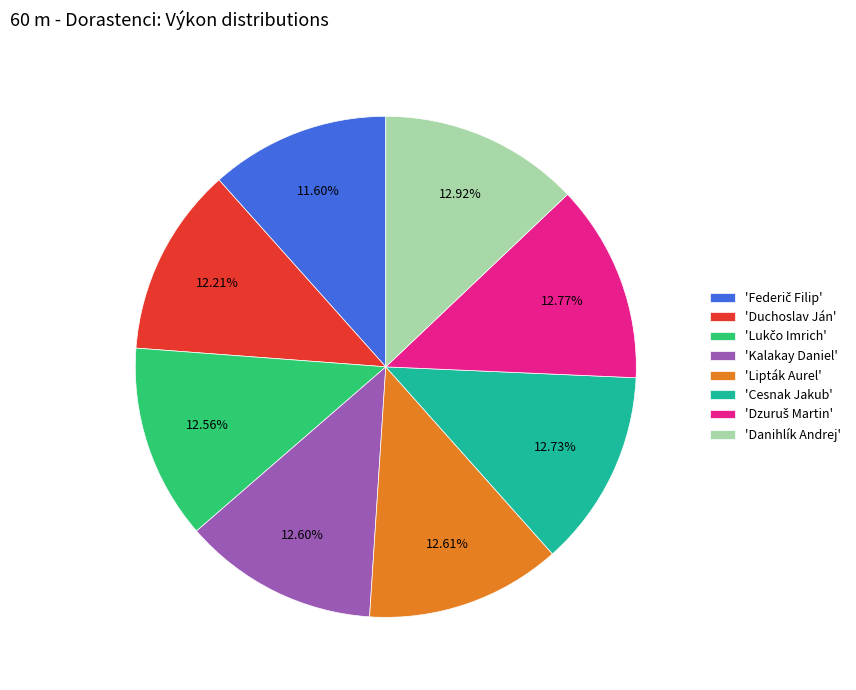

Is 'Duchoslav Ján' the majority of the pie?

No